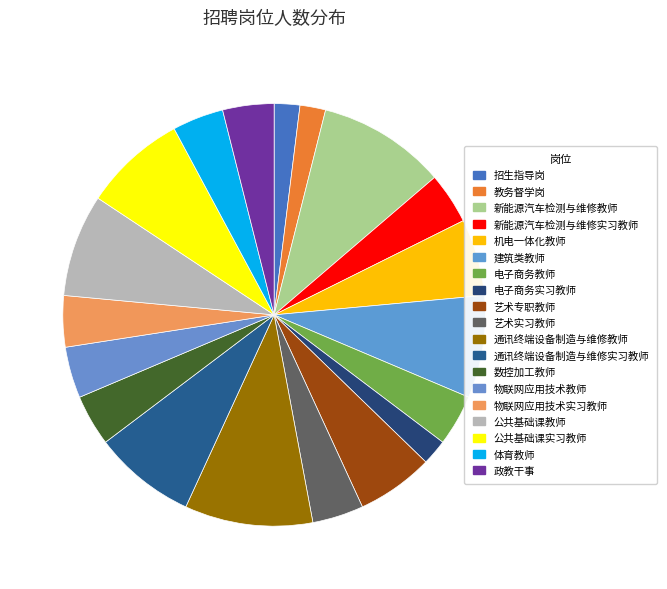

How many segments does this pie chart have?

19